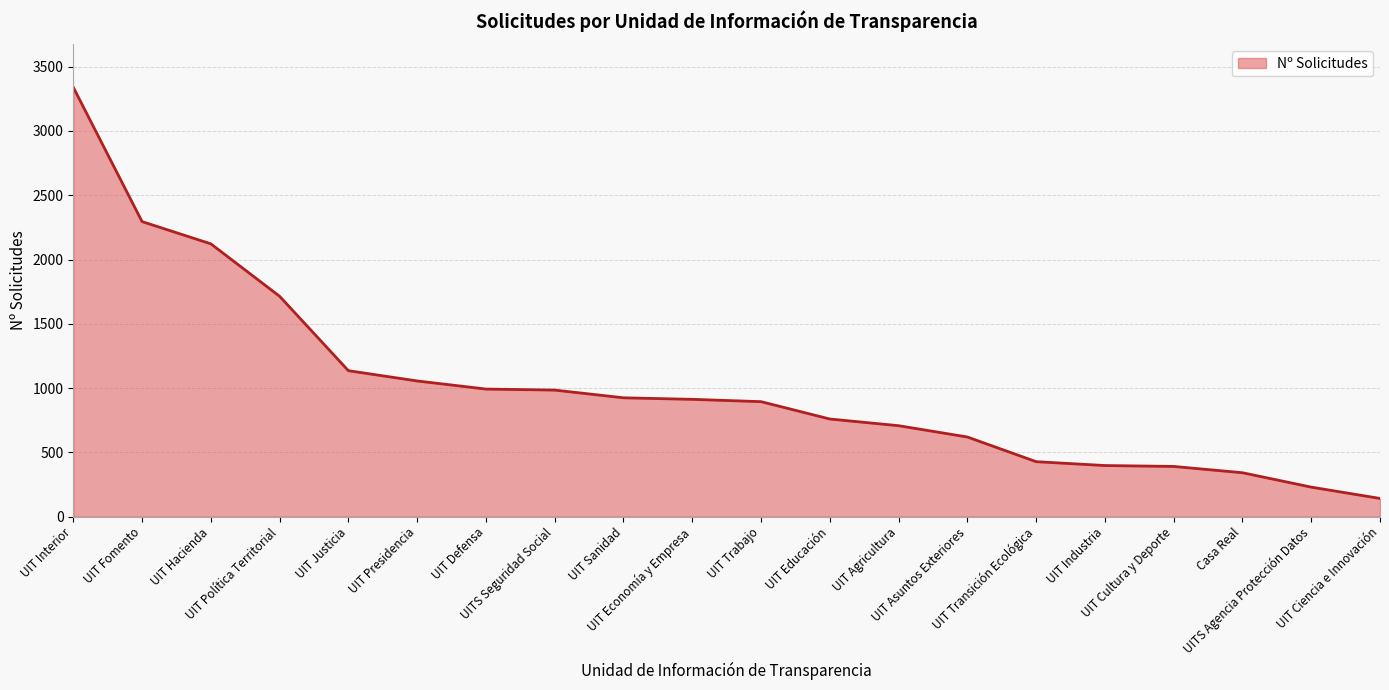

What is the minimum value shown in the chart?

141